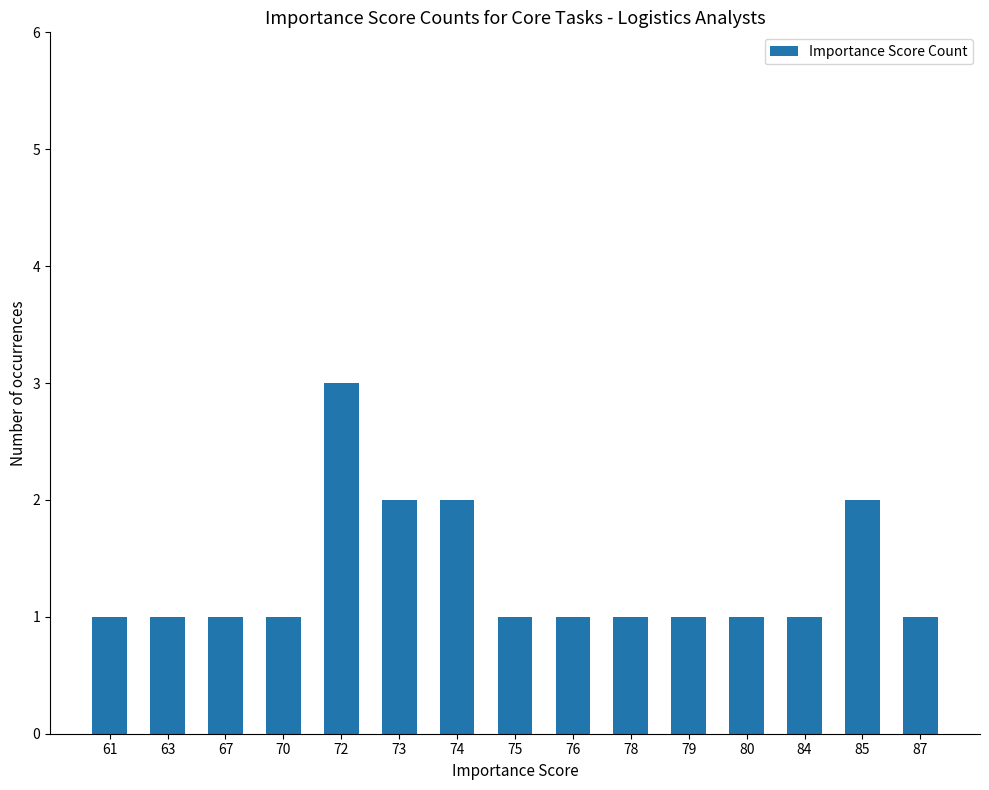

What is the value of the 14th bar from the left?

2